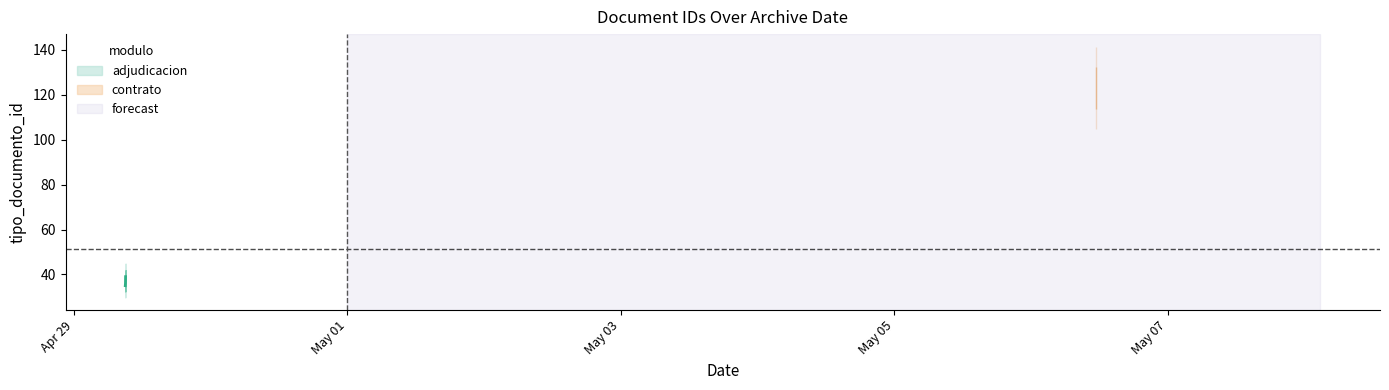

Does the chart have visible grid lines?

No